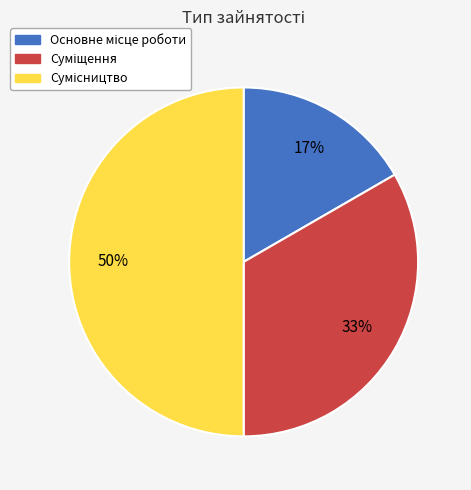

To the nearest percent, what is the difference between the largest and smallest slice percentages?

33%